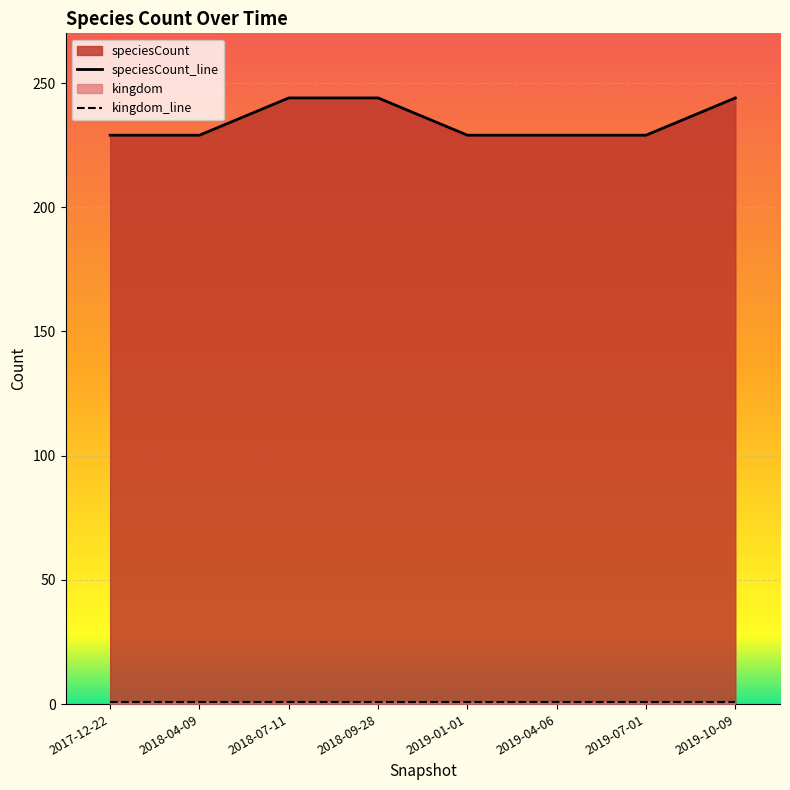

Count the speciesCount_line values in the range 229 to 244.

8